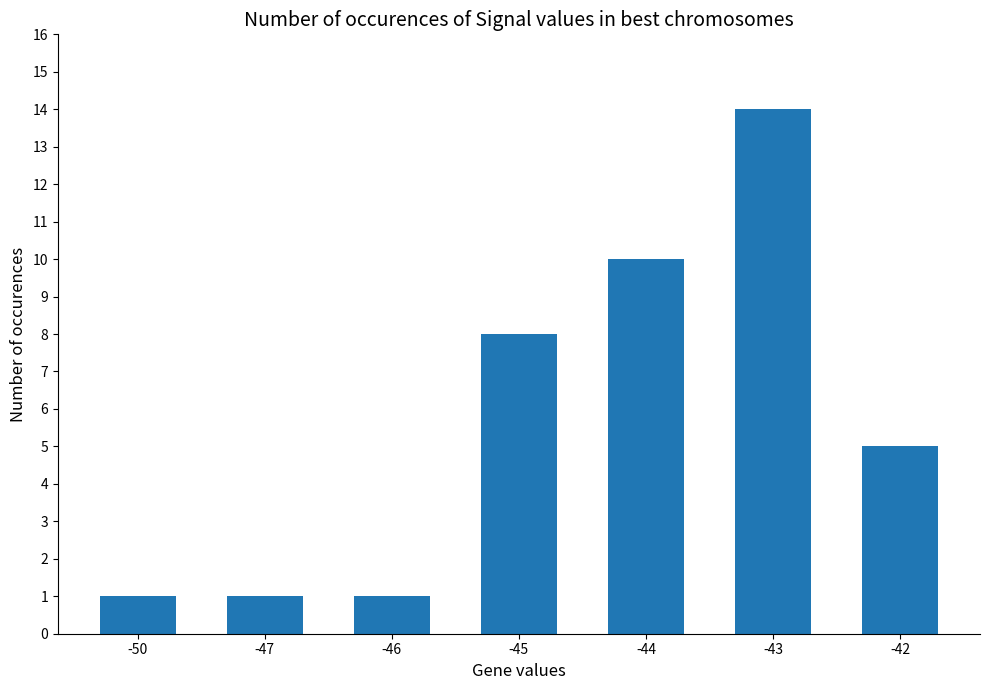

What value does the data have at -43, to the nearest 5?

15